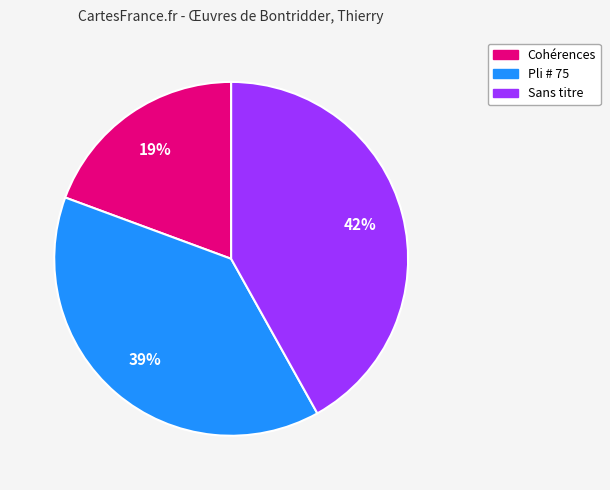

Is there any slice that represents more than half of the pie?

No